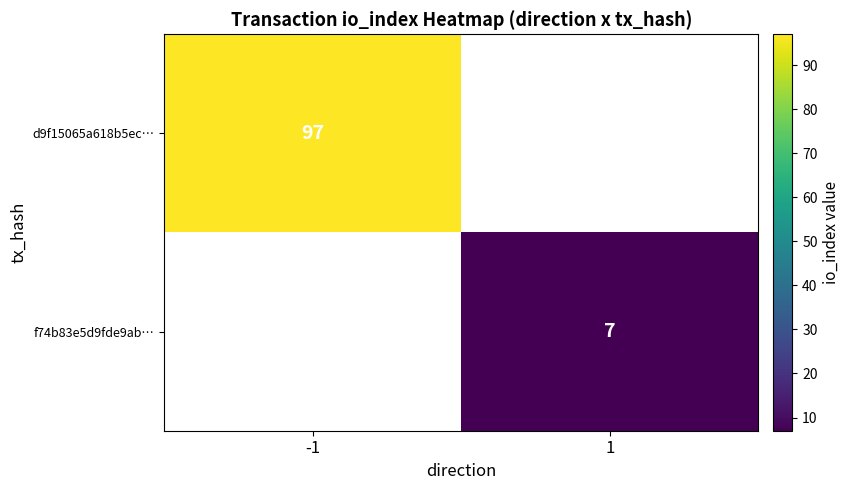

The value of d9f15065a618b5ec… at -1 is 97. True or false?

True